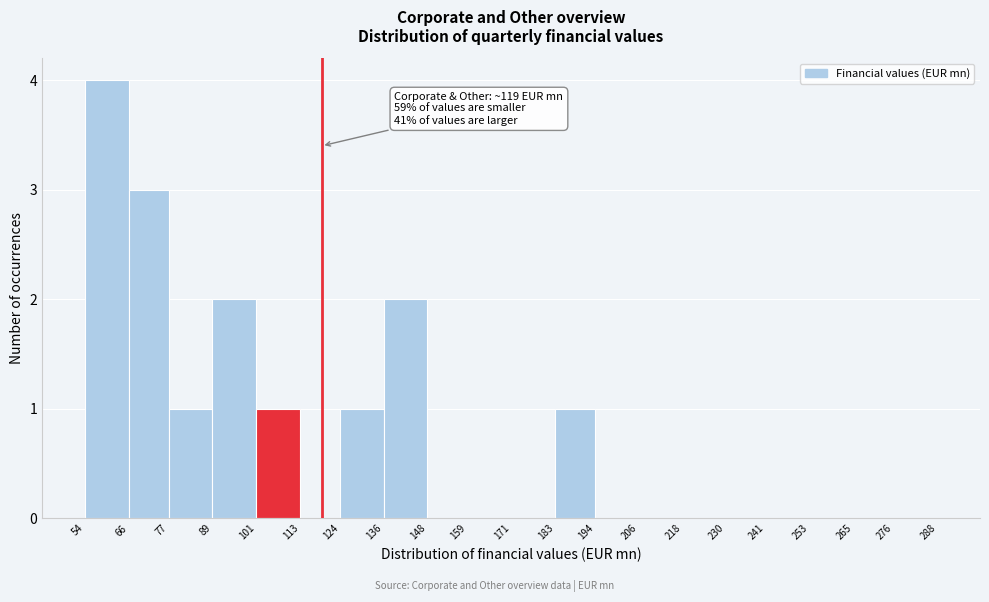

Which range on the x-axis has the tallest bar?

54 to 66